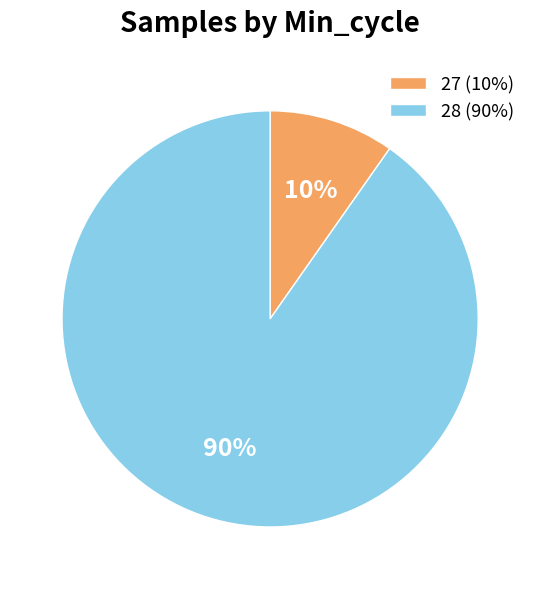

True or false: 28 (90%) accounts for 98% of the total.

False